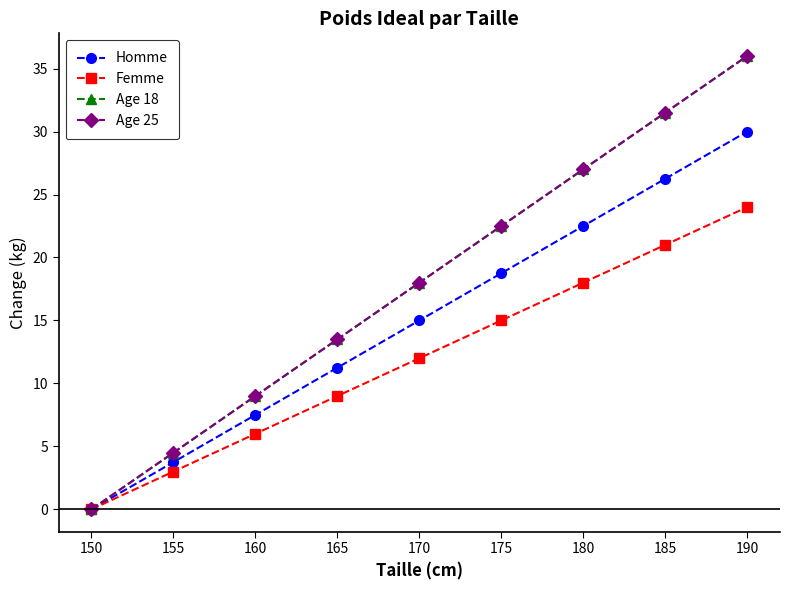

How many lines are shown in the chart?

4